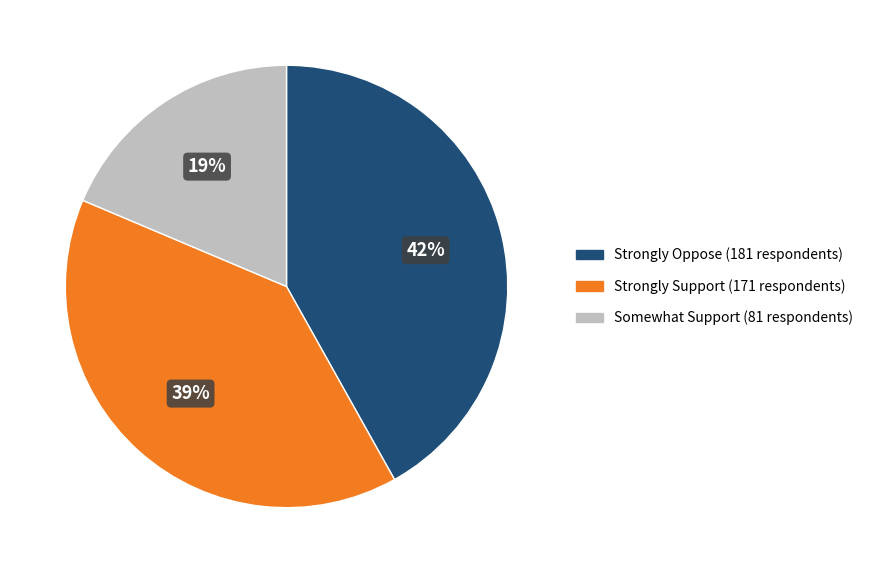

Is there any slice that represents more than half of the pie?

No